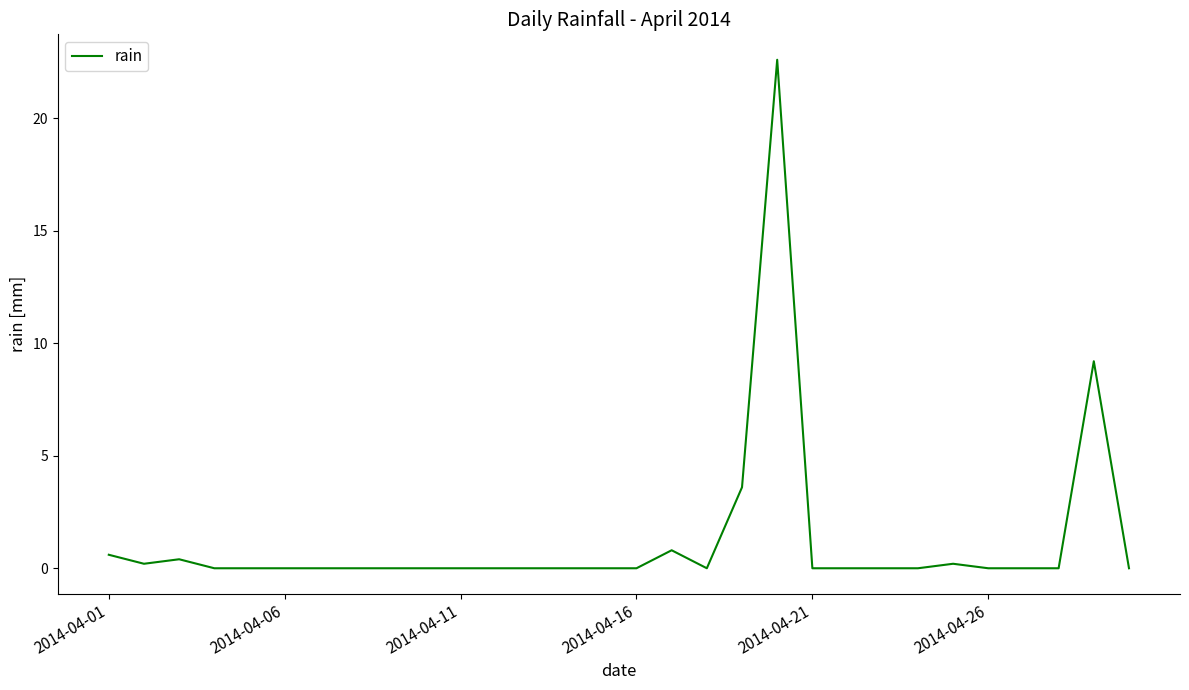

What is the greatest value displayed?

22.6